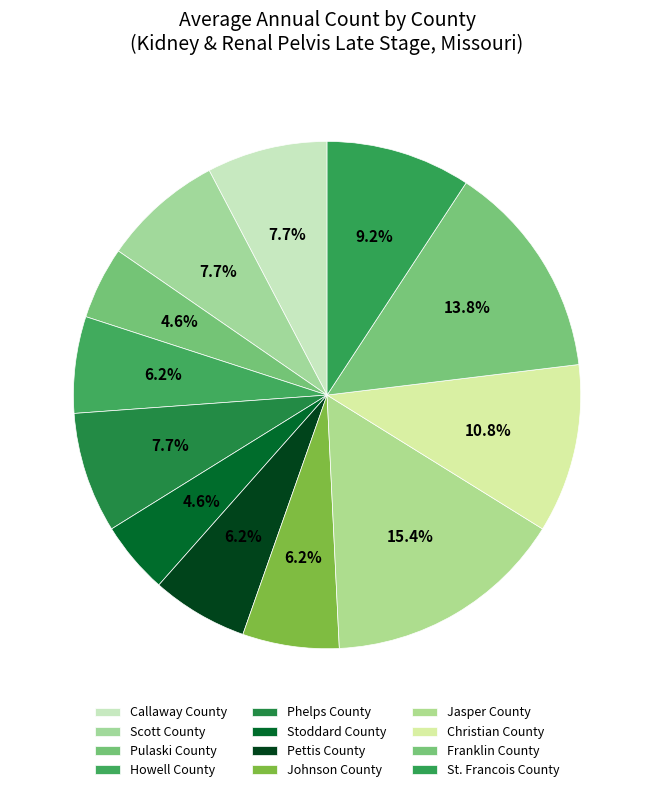

What percentage do Franklin County and Stoddard County together represent?

18.5%